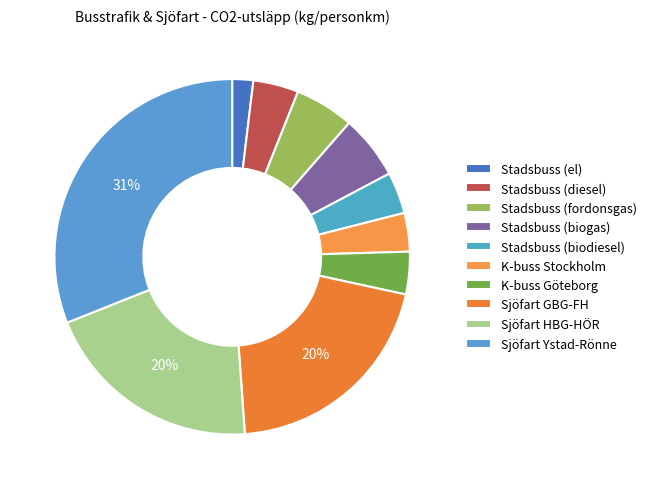

What is the largest slice in the pie chart?

Sjöfart Ystad-Rönne